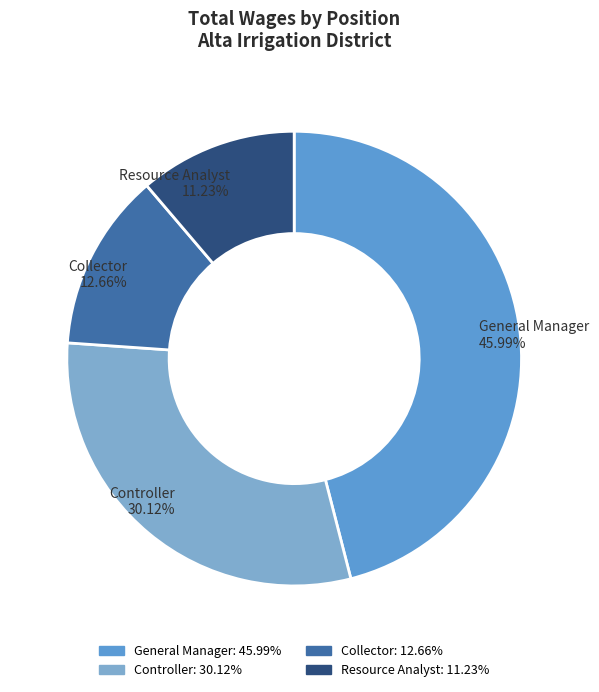

Which category has the smallest portion of the pie?

Resource Analyst